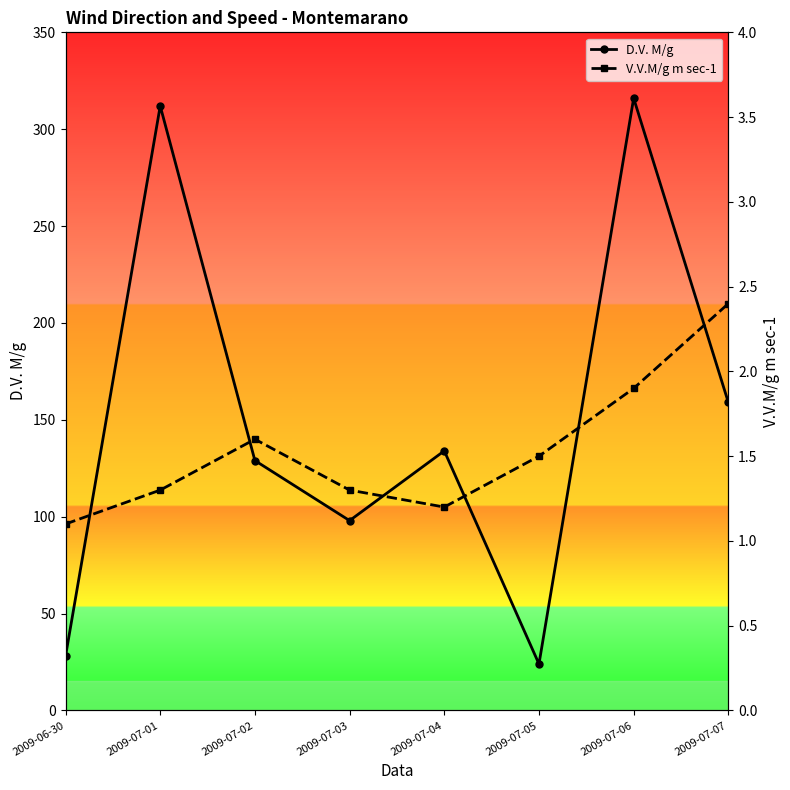

At how many categories does at least one series exceed 125?

5